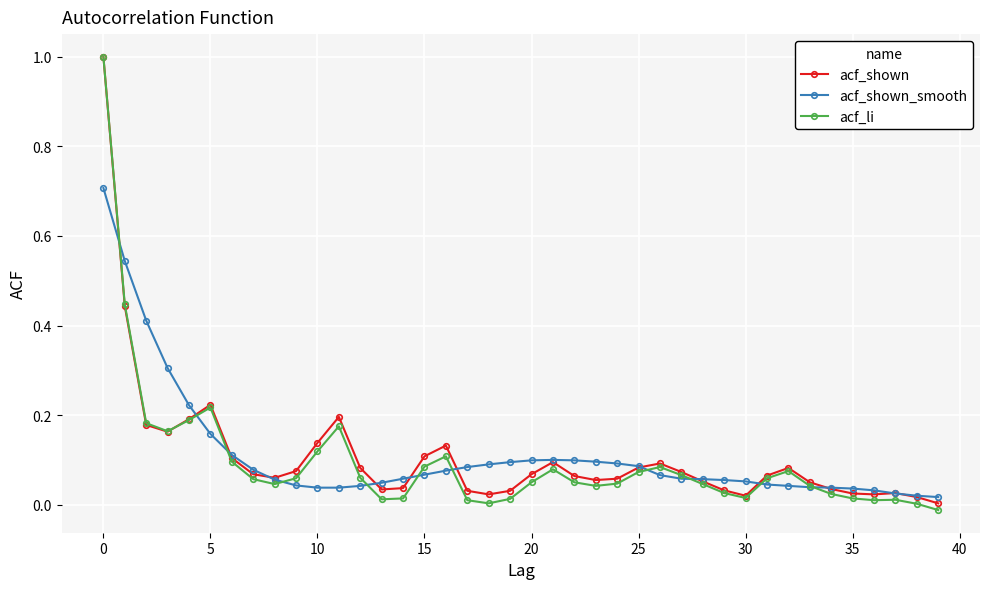

What is the maximum value shown in the chart?

1.0